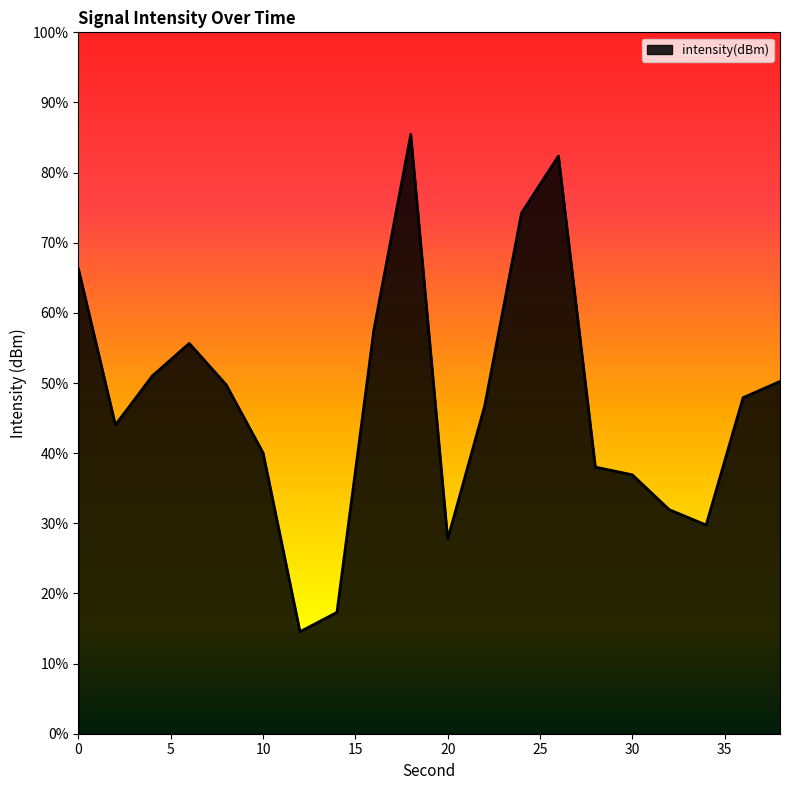

Which category has the lowest value across all series?

12